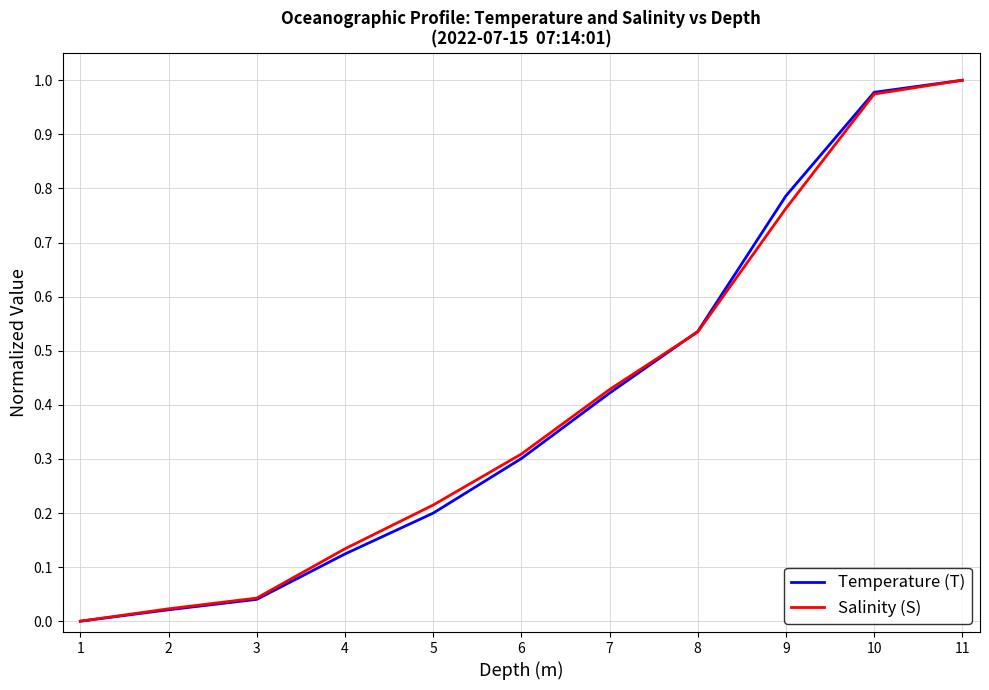

Which series changed the most between 5 and 6?

Temperature (T)